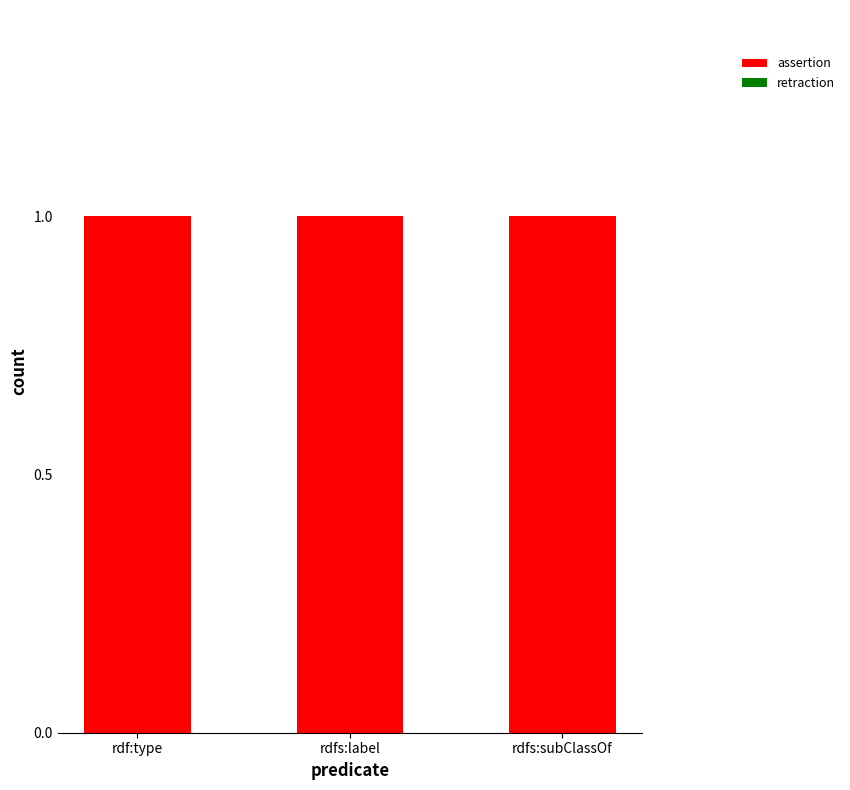

How many categories are shown in the chart?

3